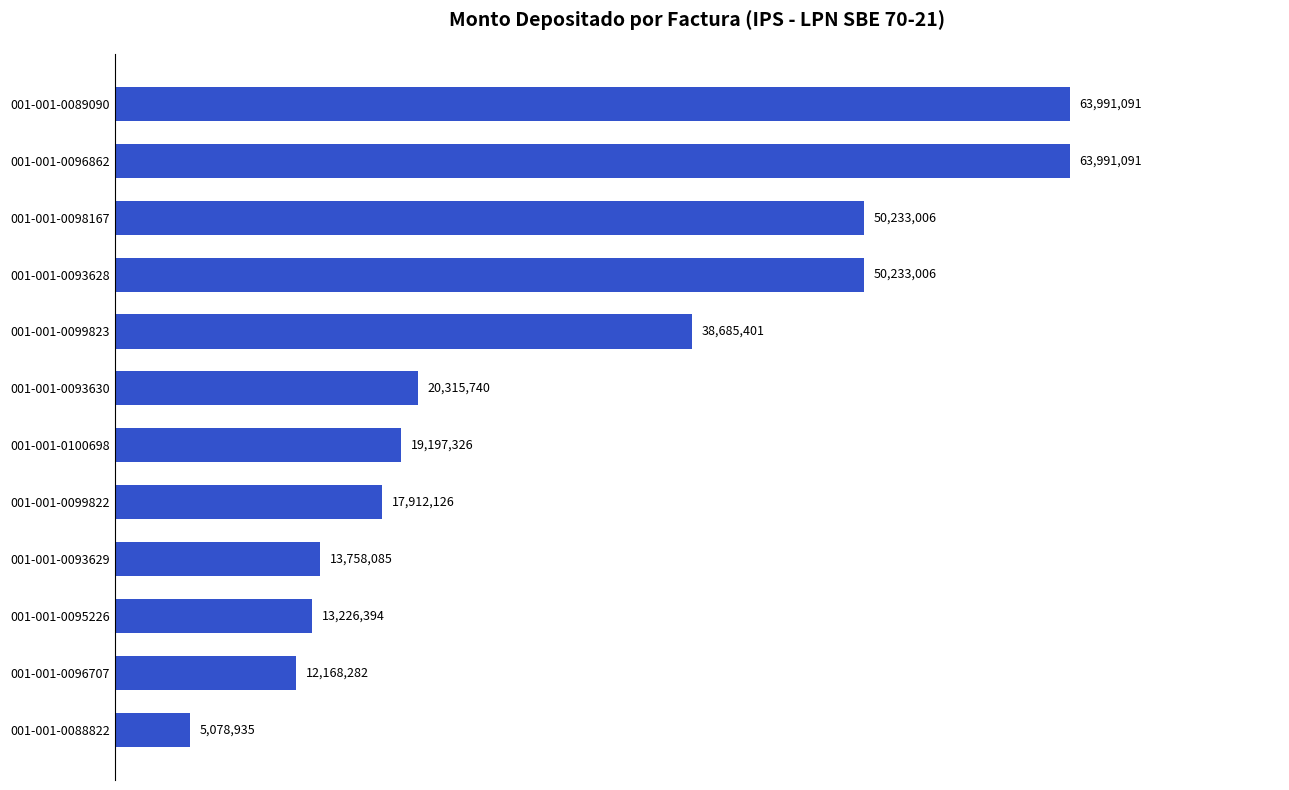

Does the chart contain any negative values?

No